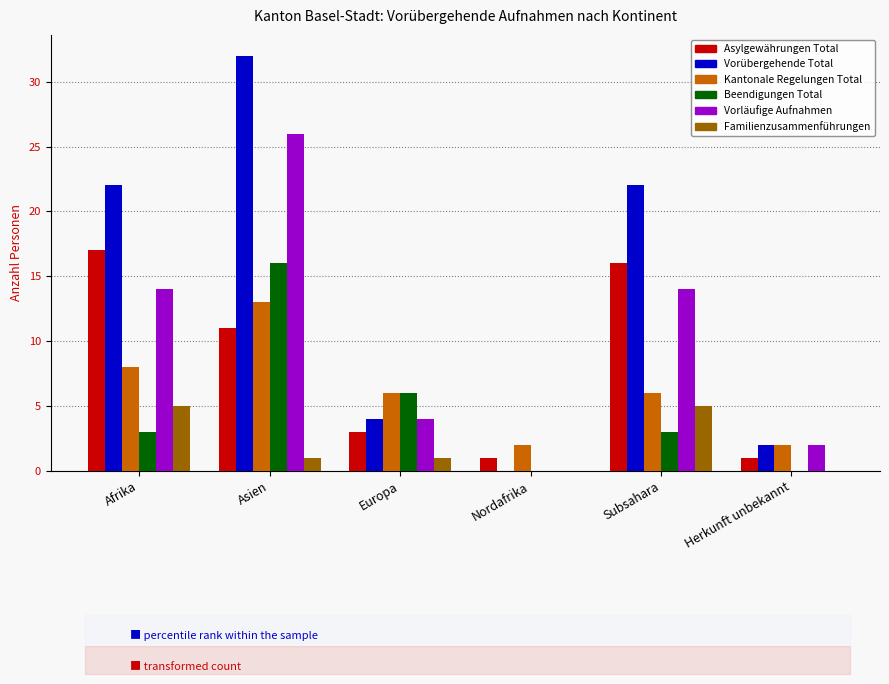

Is it true that Kantonale Regelungen Total equals 6 at Subsahara?

True